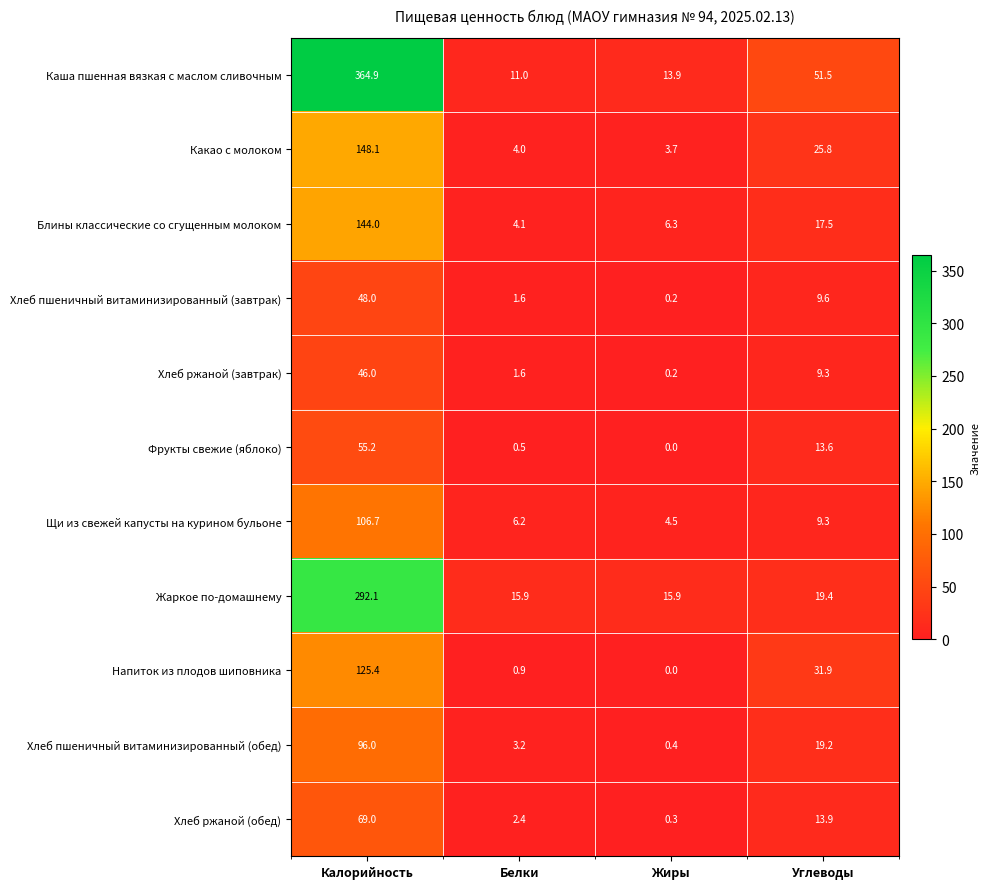

What is the greatest value displayed?

364.9